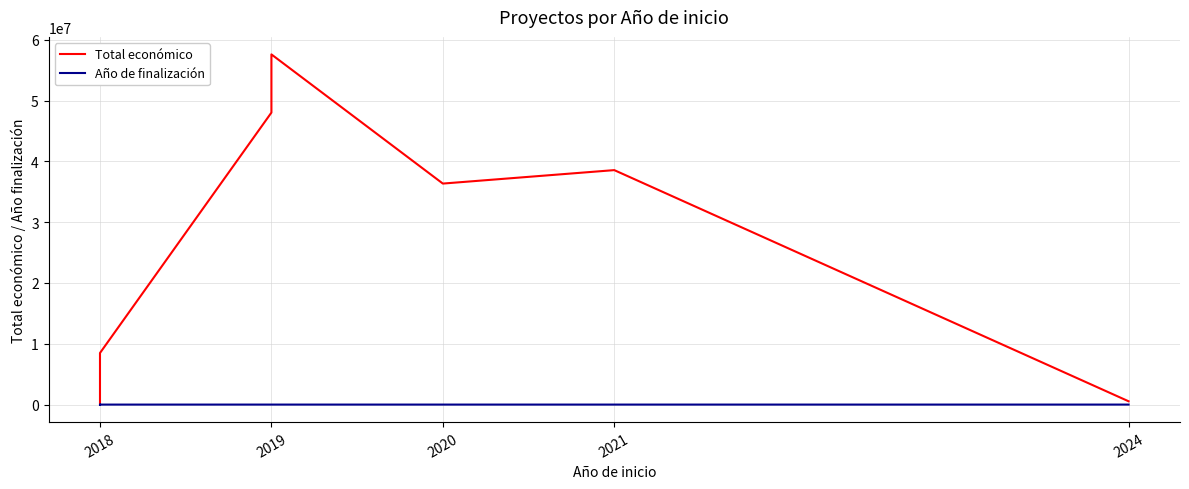

What is the label of the 4th point from the left?

2021